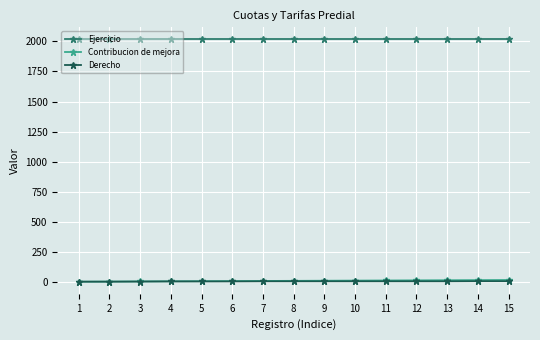

The value of Ejercicio at 13 is 3360. True or false?

False